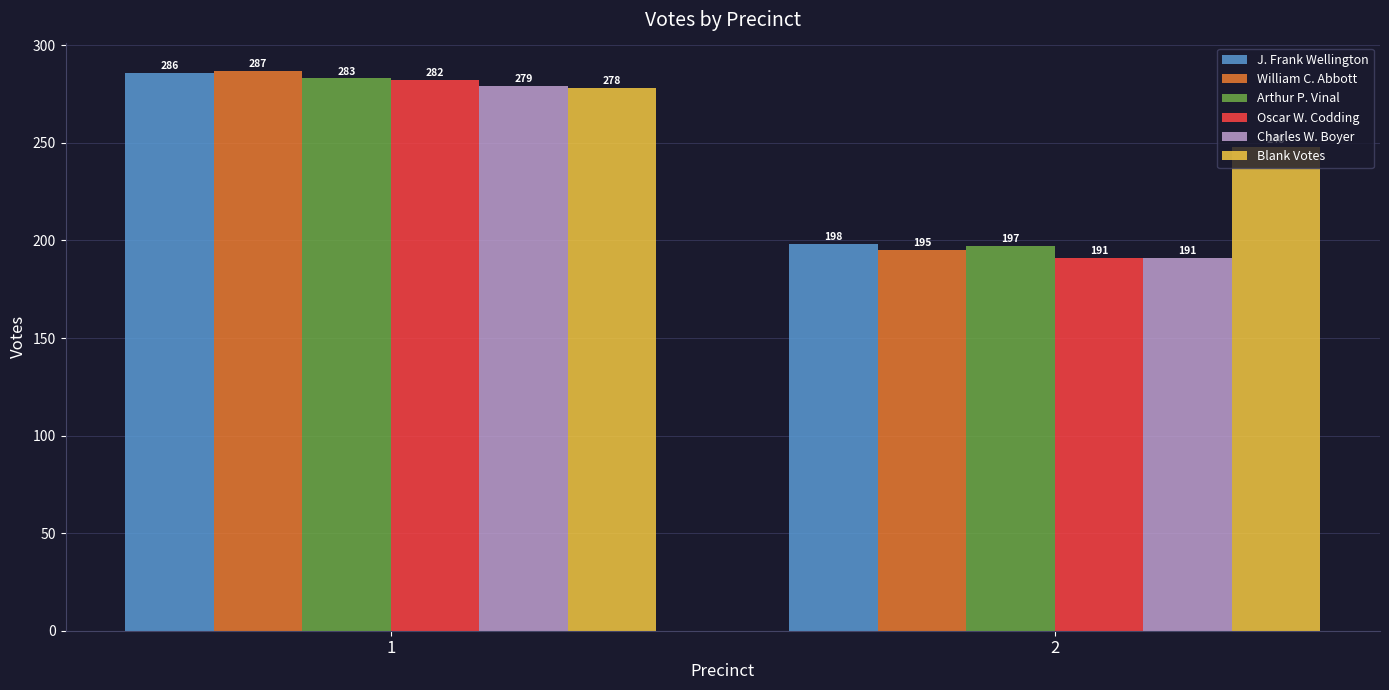

What is the difference between the highest and lowest values at 1?

9